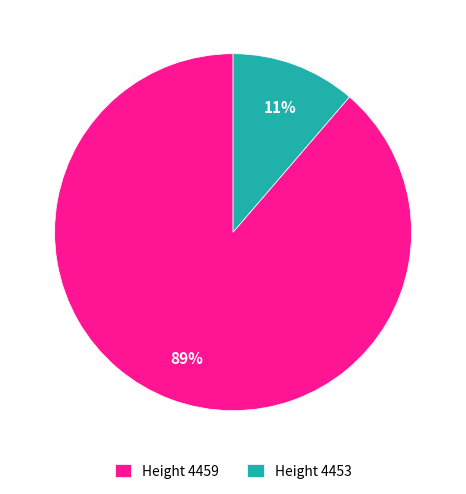

Is there a majority slice in this chart?

Yes